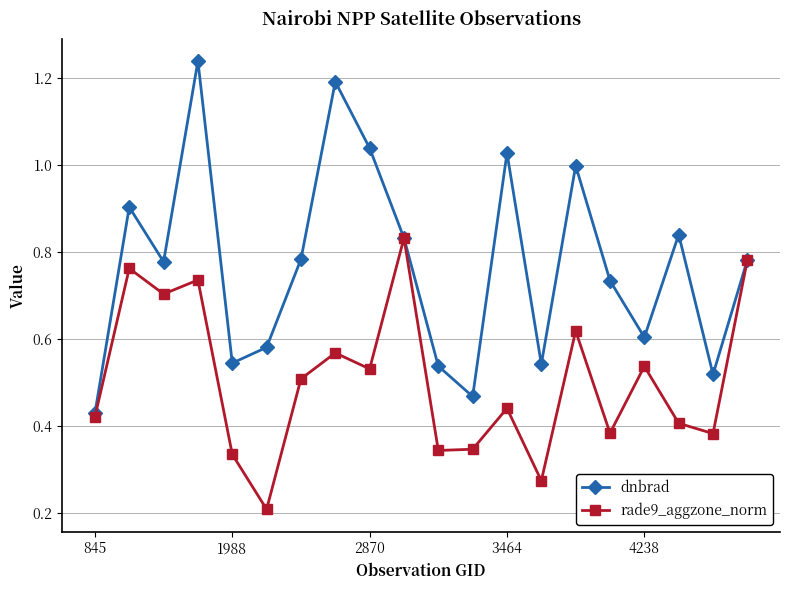

At how many categories does at least one series exceed 0?

20